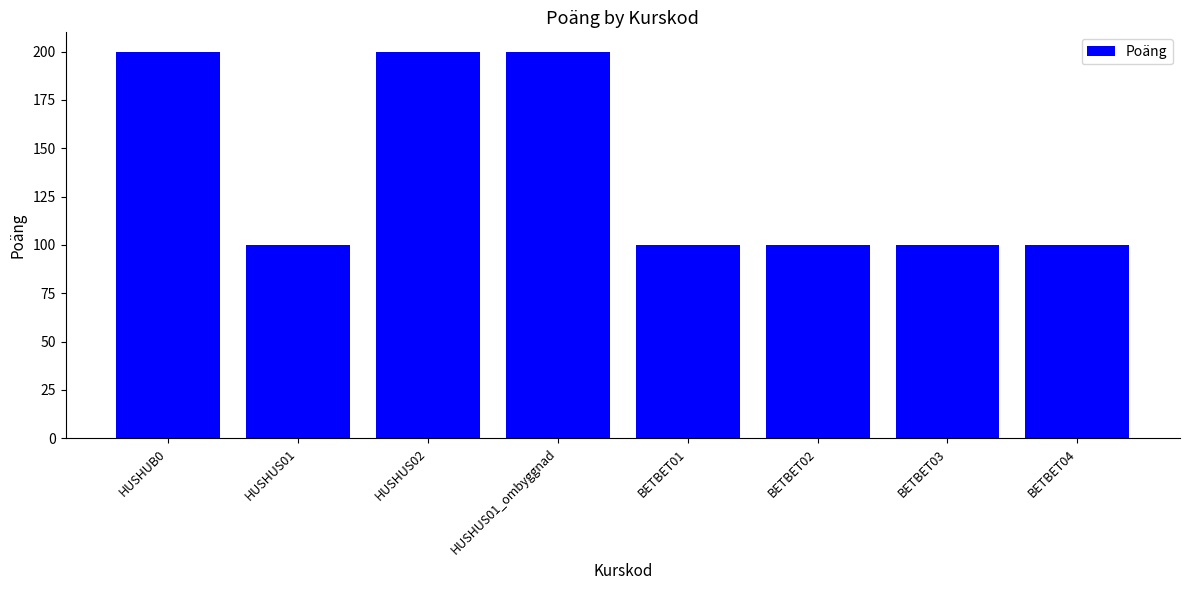

The chart shows a value of 100 at BETBET02. True or false?

True